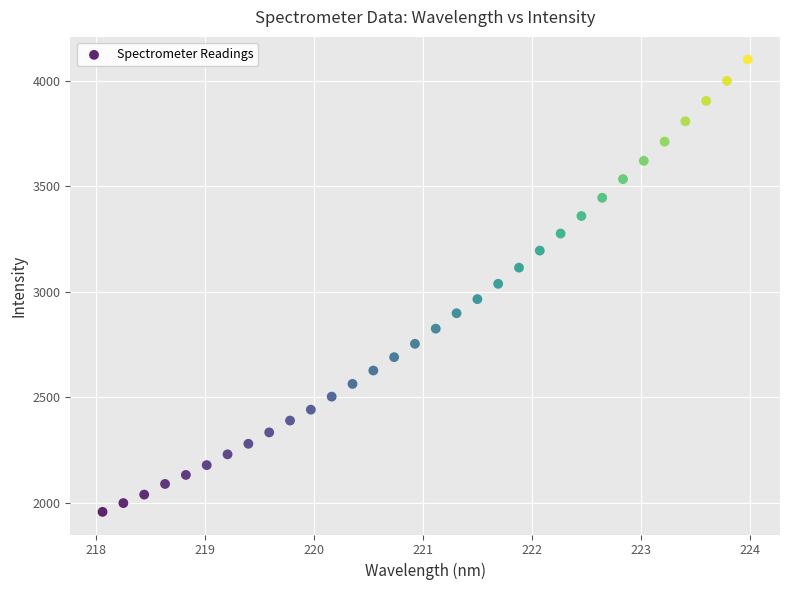

What is the range of X values (max minus min)?

5.9